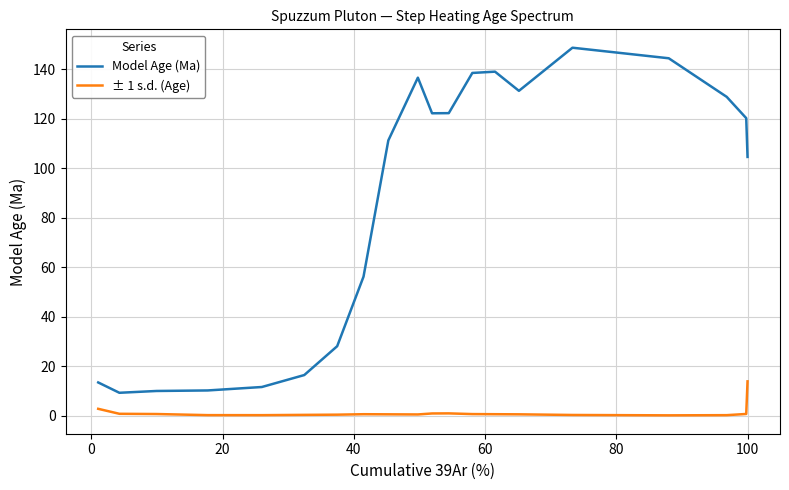

Which series has the largest total across all categories?

Model Age (Ma)